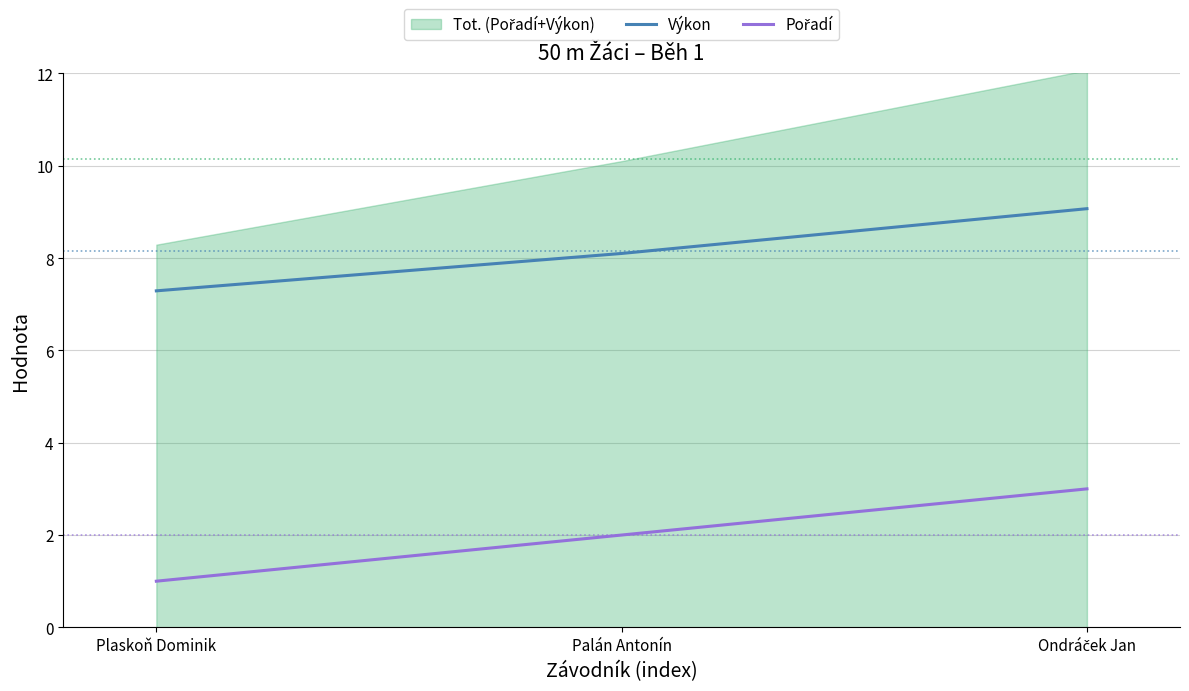

Which category has the highest value across all series?

Ondráček Jan